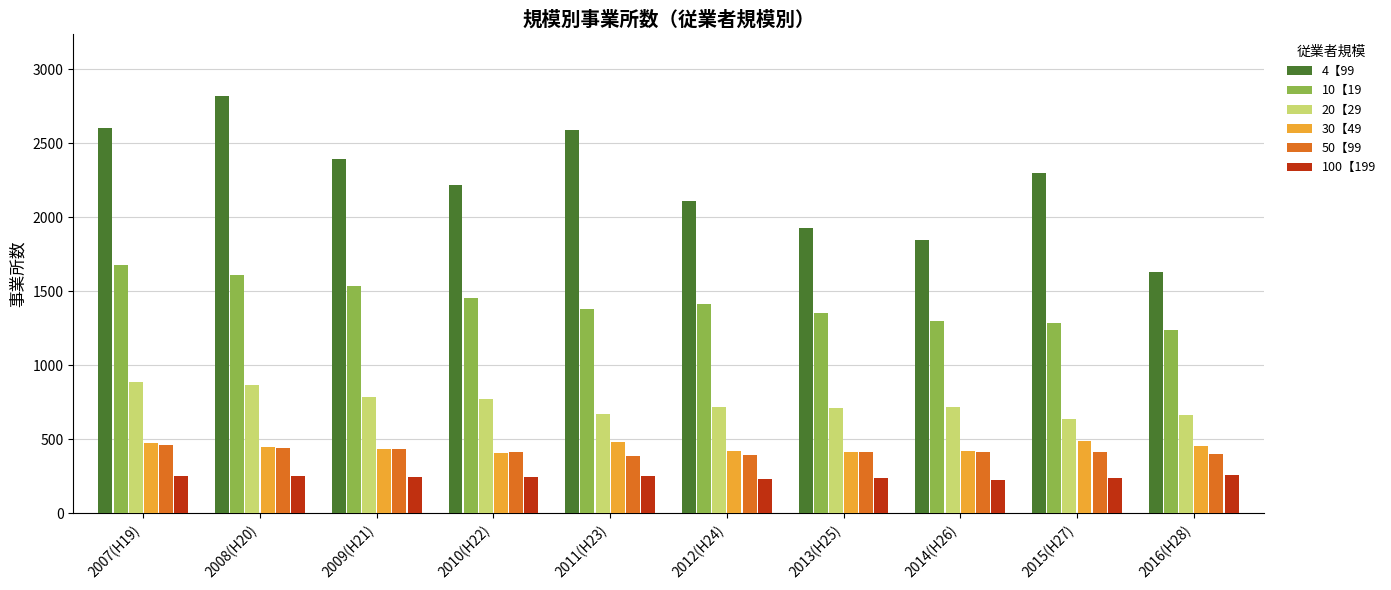

What is the approximate value of 50【99 at 2011(H23), to the nearest 5?

390